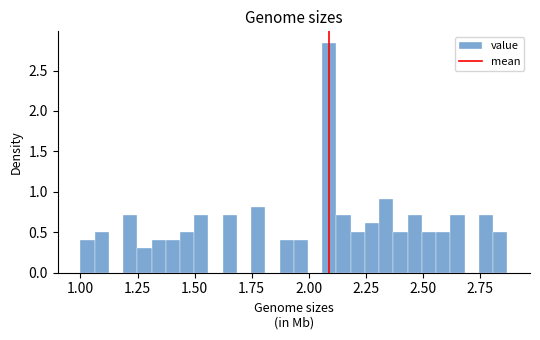

Around what value on the x-axis is the tallest bar? Give the approximate position of its centre, as read against the axis.

2.10